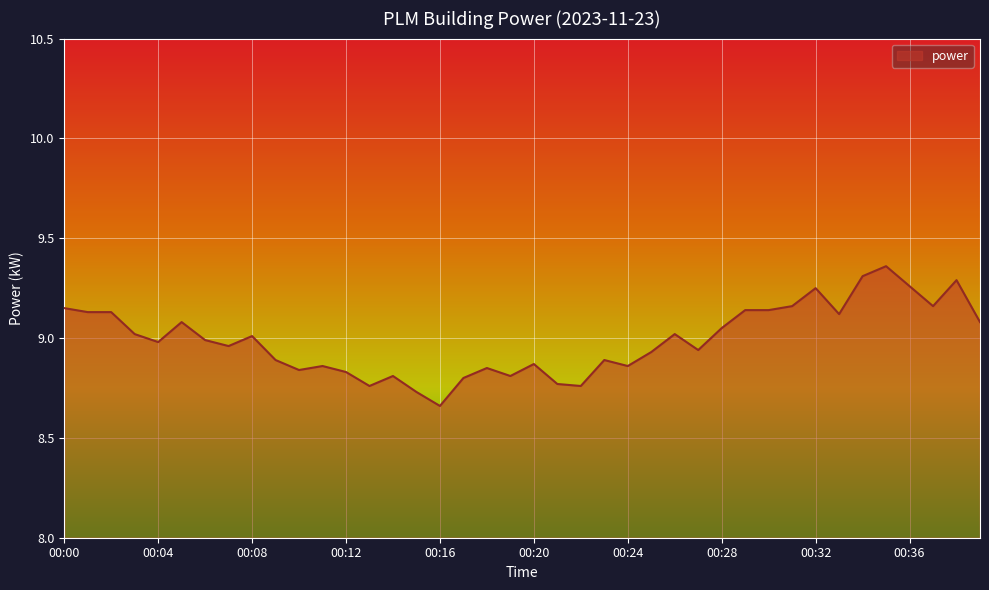

What is the difference between the maximum and minimum values?

0.7